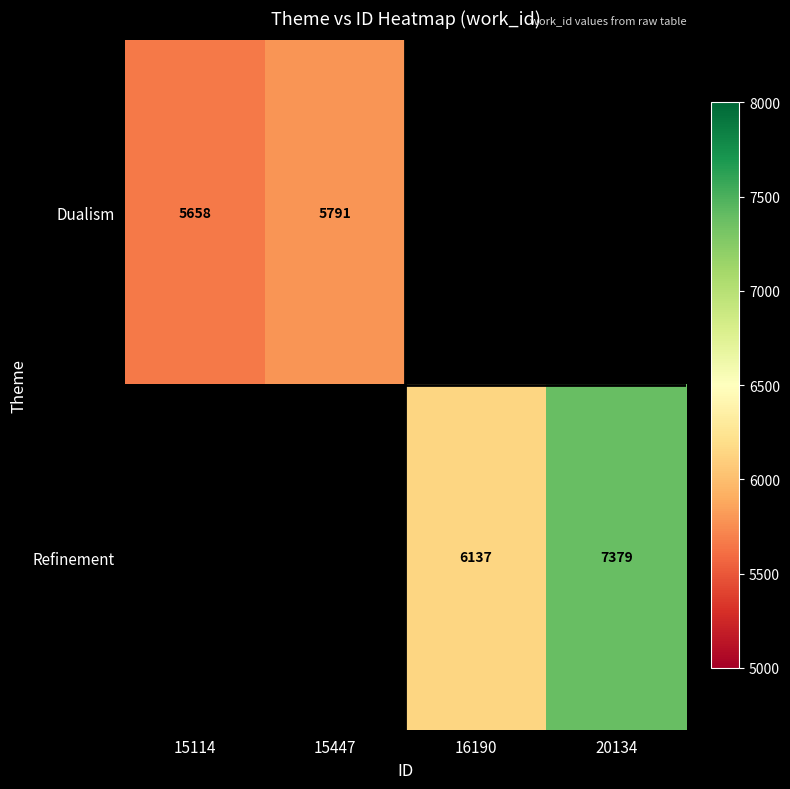

Which has a higher value, 15447 or 15114?

15447